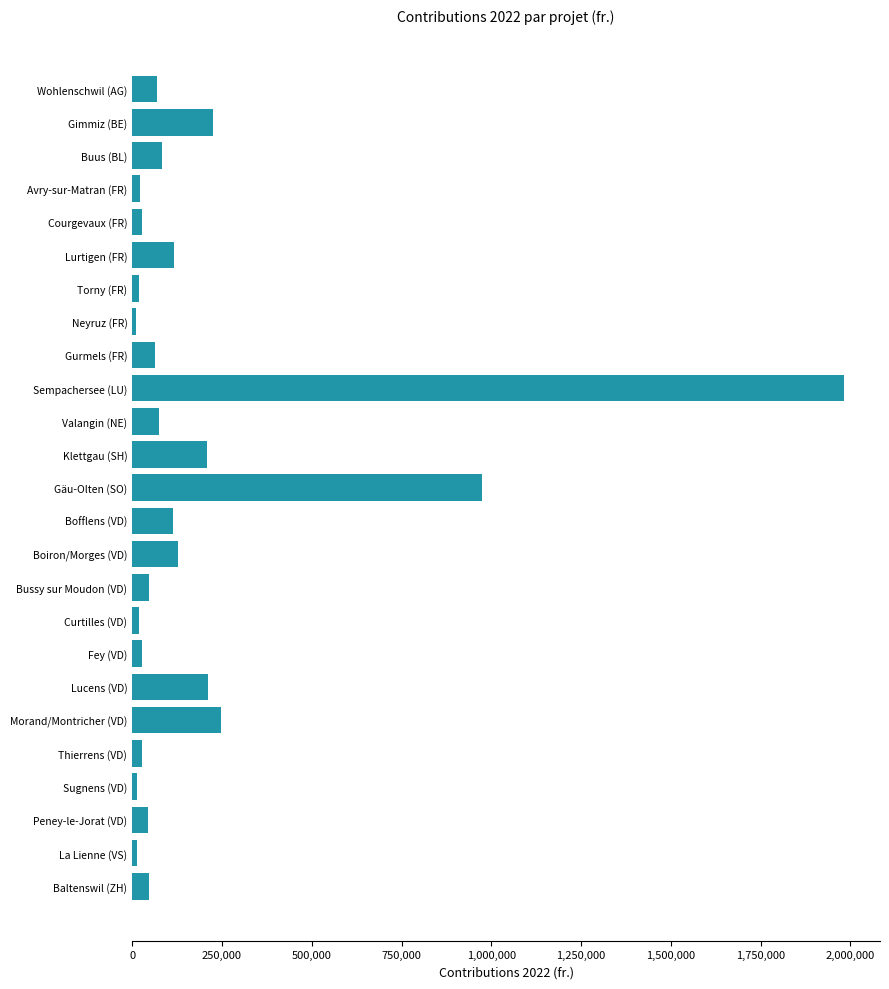

What is the sum of all values?

4808532.4